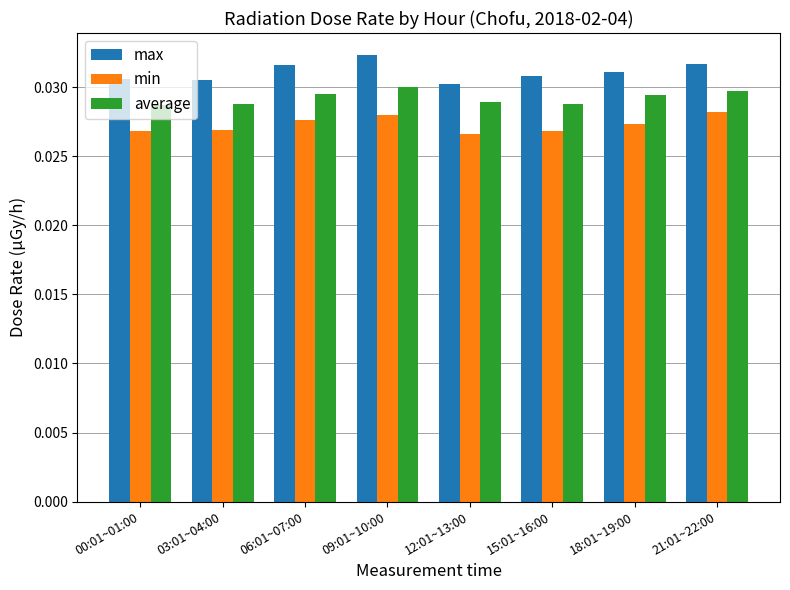

Which series has the largest total across all categories?

max